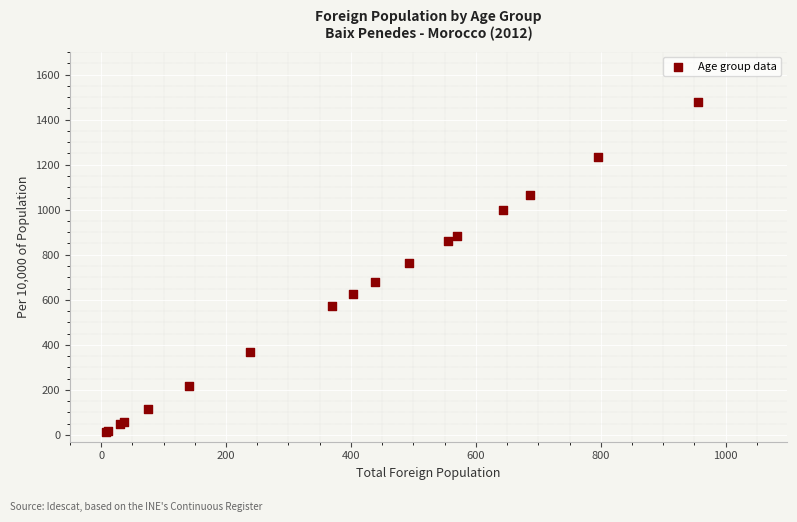

What Y value in the scatter plot is closest to 745?

764